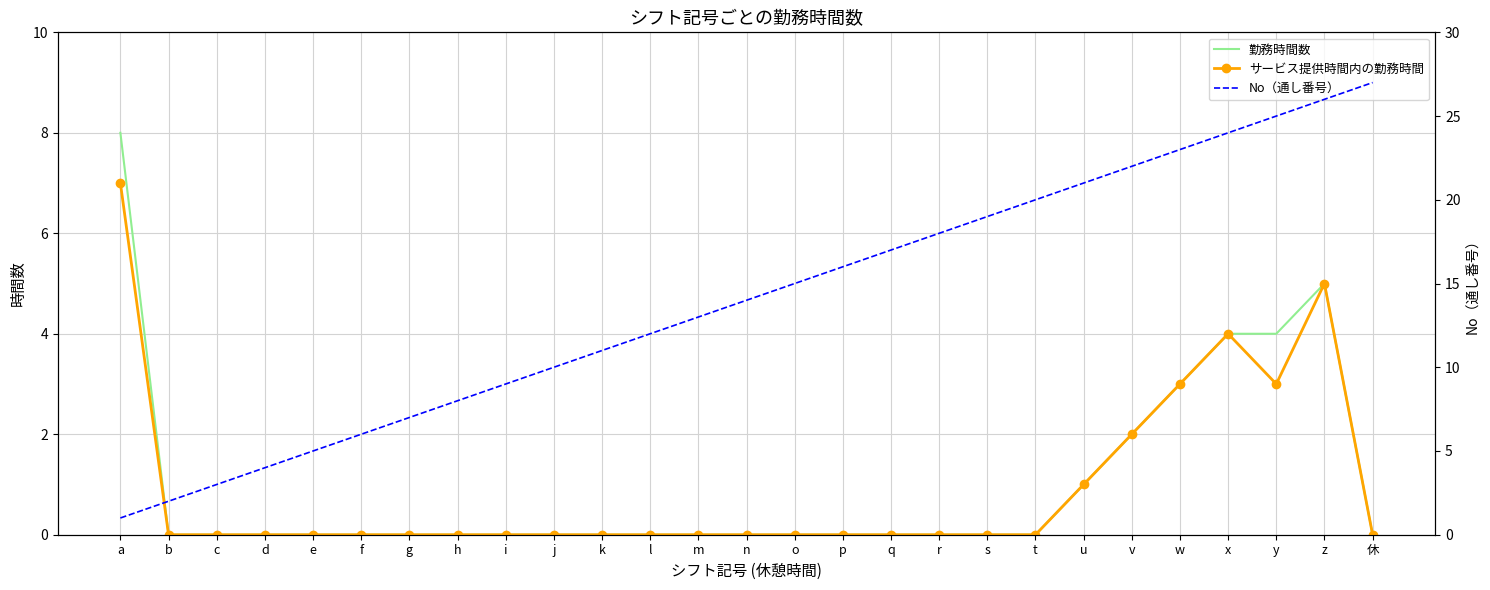

What is the label of the 26th point from the right?

b